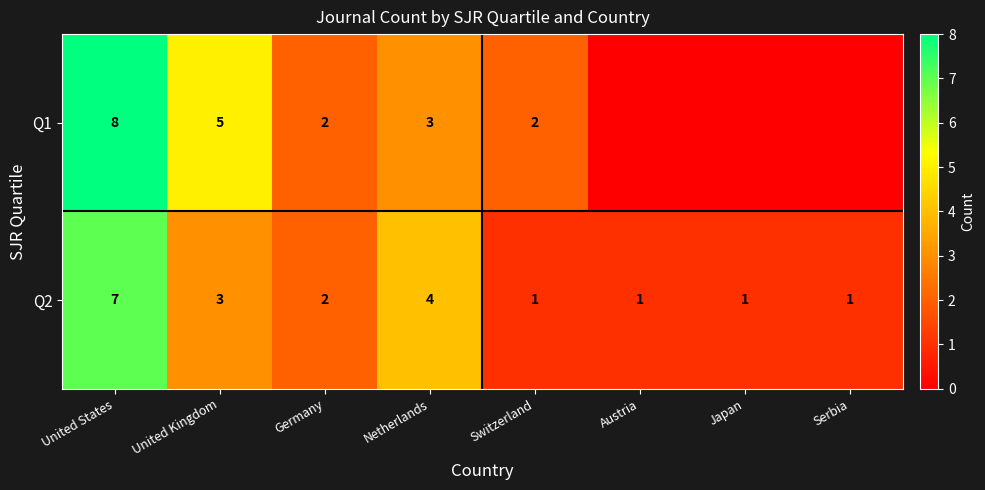

What is the sum of the Q2 values at Austria and Germany?

3